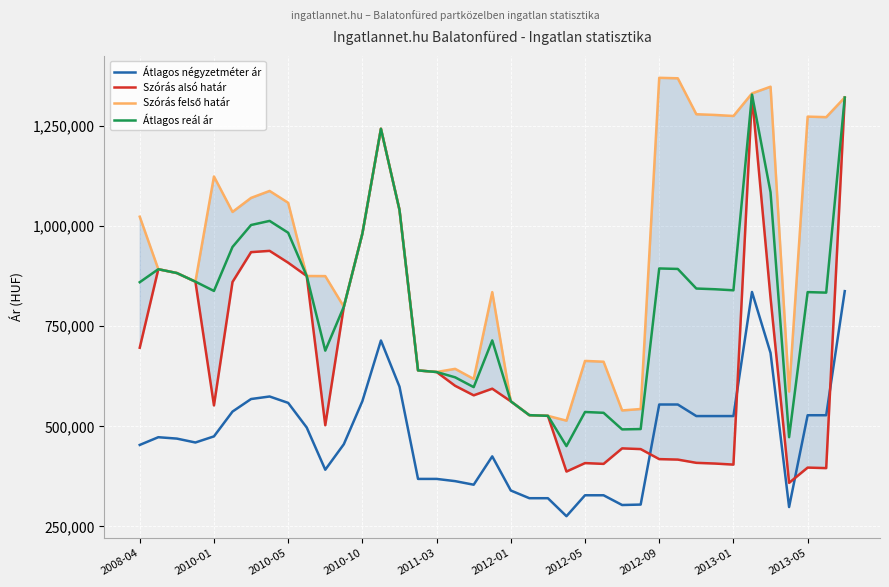

True or false: Átlagos négyzetméter ár and Átlagos reál ár intersect in this chart.

False